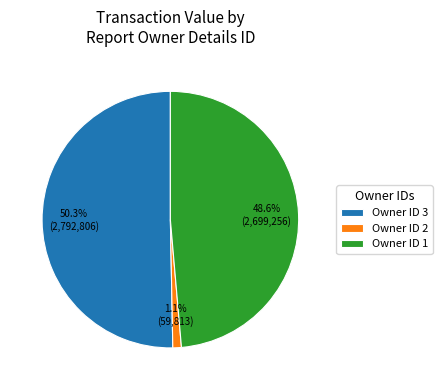

Which slice is the largest?

Owner ID 3